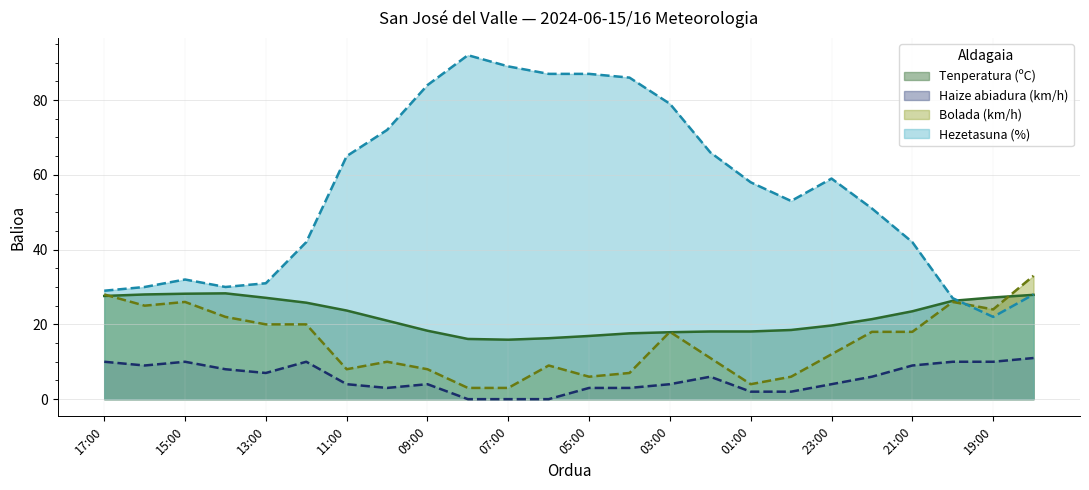

What is the label of the 9th point from the right?

02:00